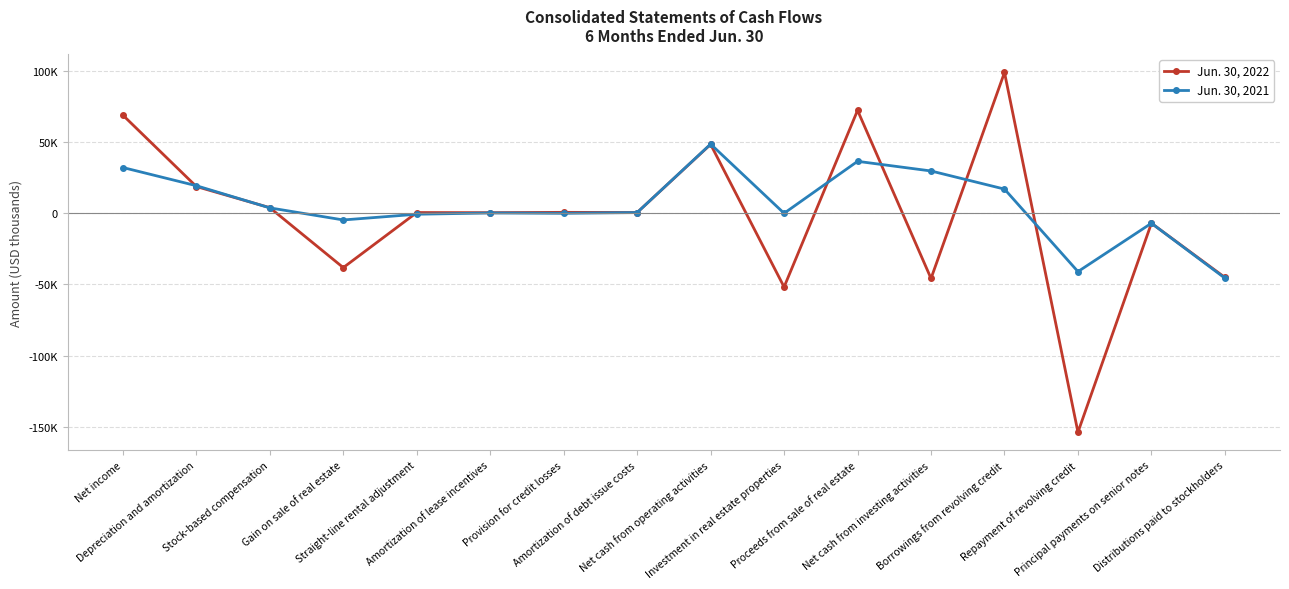

Which has a higher value, Straight-line rental adjustment or Stock-based compensation?

Stock-based compensation